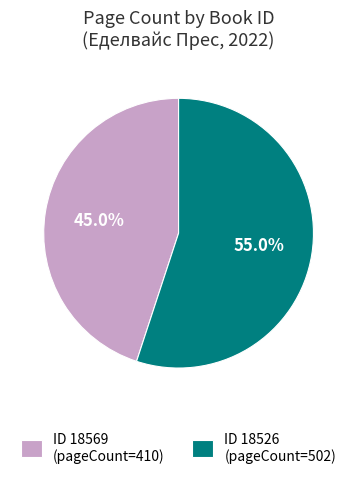

Do ID 18526 (pageCount=502) and ID 18569 (pageCount=410) together represent more than half of the pie?

Yes